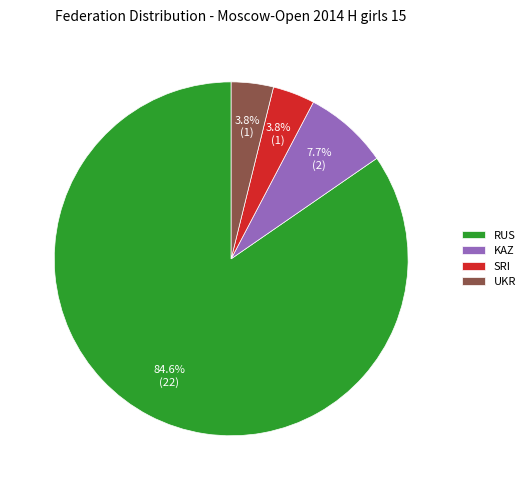

Is there a majority slice in this chart?

Yes